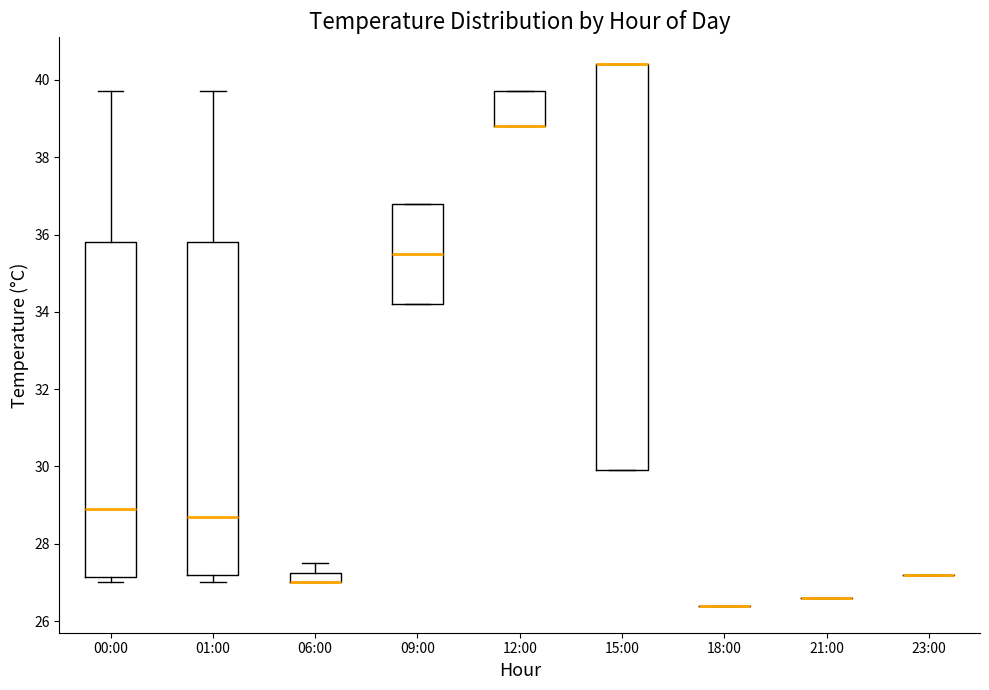

Which box is the tallest, from its lower edge to its upper edge?

15:00